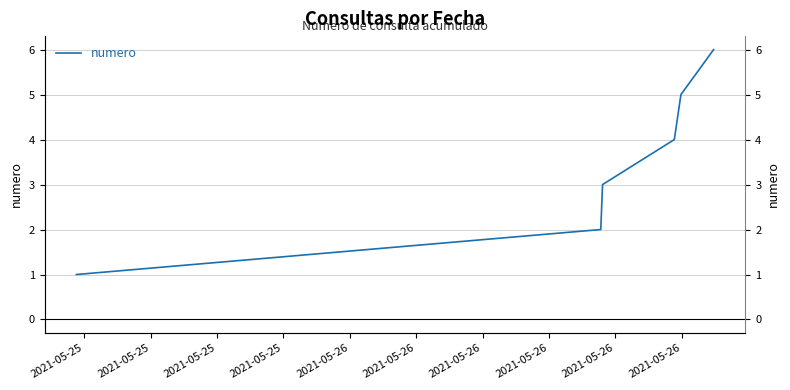

What is the difference between the maximum and minimum values?

5